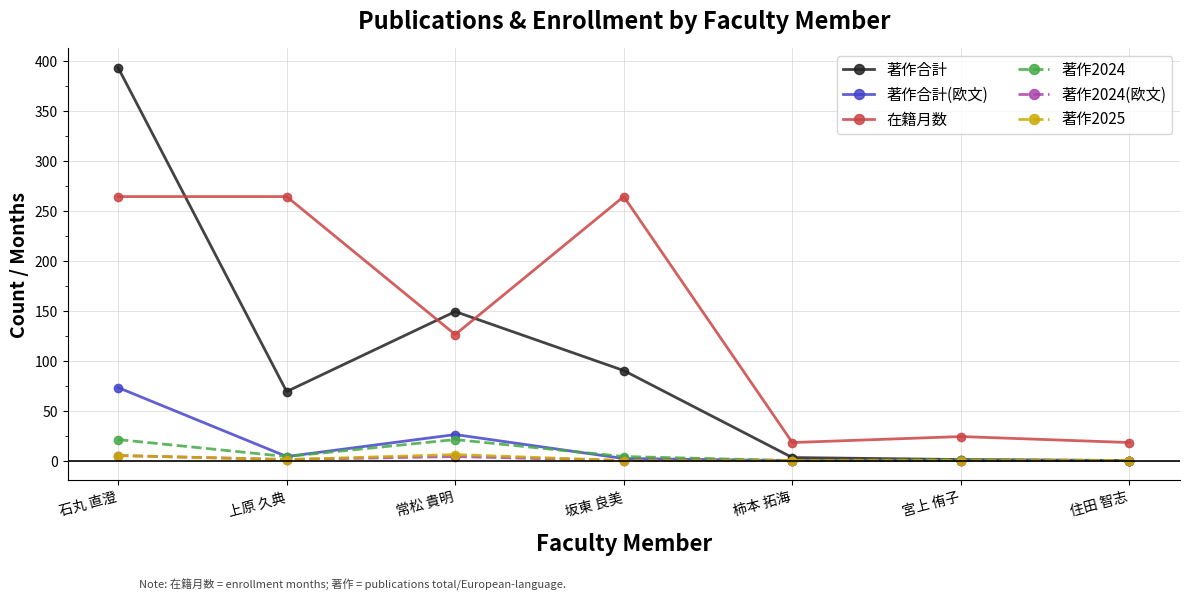

Is it true that 著作2024 equals 35 at 石丸 直澄?

False